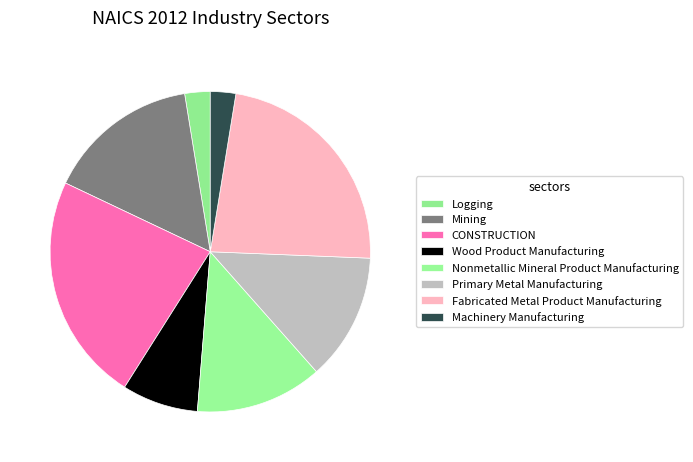

How many slices are in this pie chart?

8